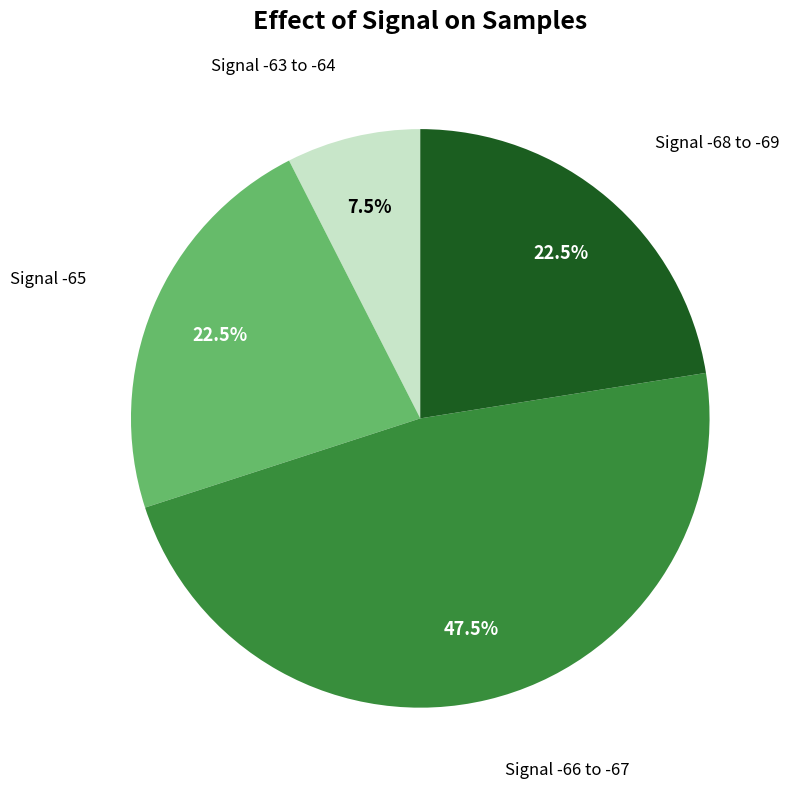

What is the ratio of the value at Signal -66 to -67 to the value at Signal -68 to -69?

2.1